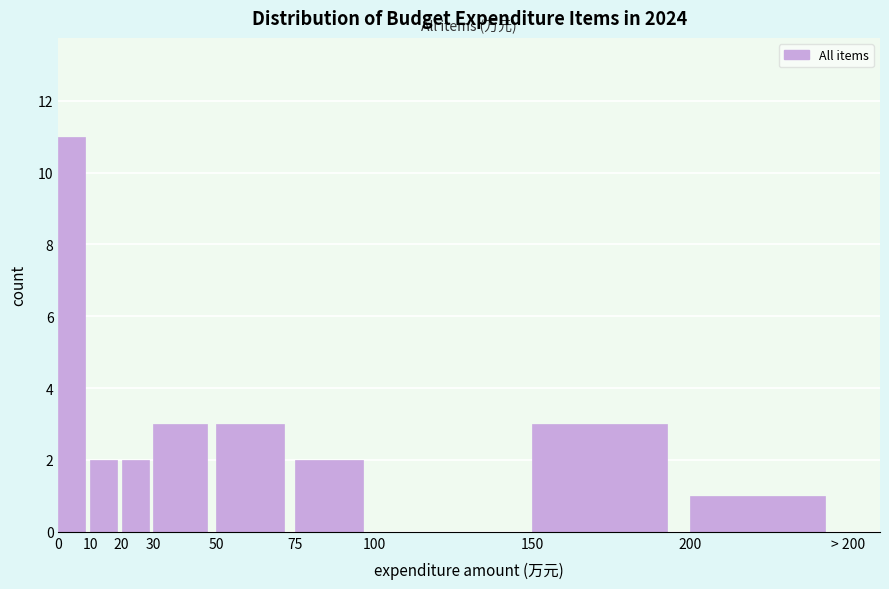

Reading left to right, what are all the values shown in this chart?

0=11	10=2	20=2	30=3	50=3	75=2	100=0	150=3	200=1